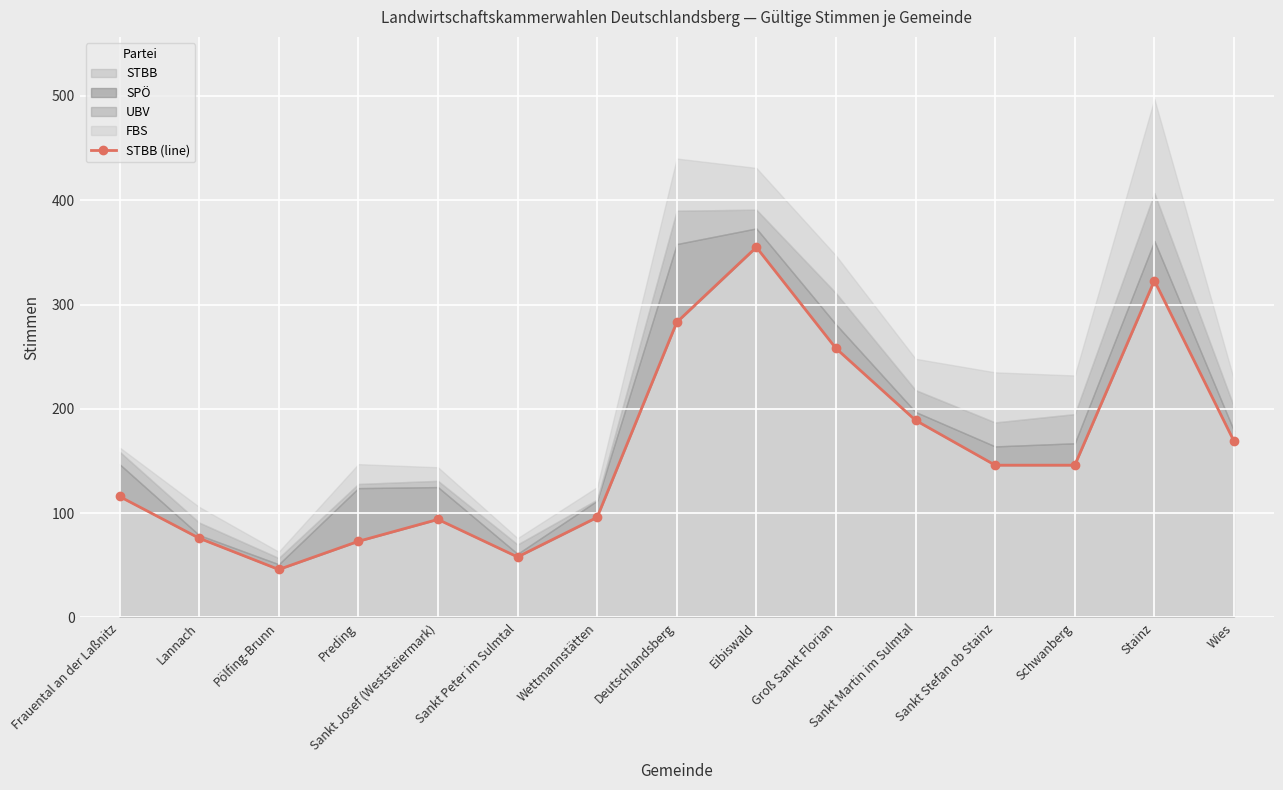

What is the label of the 7th point from the left?

Wettmannstätten